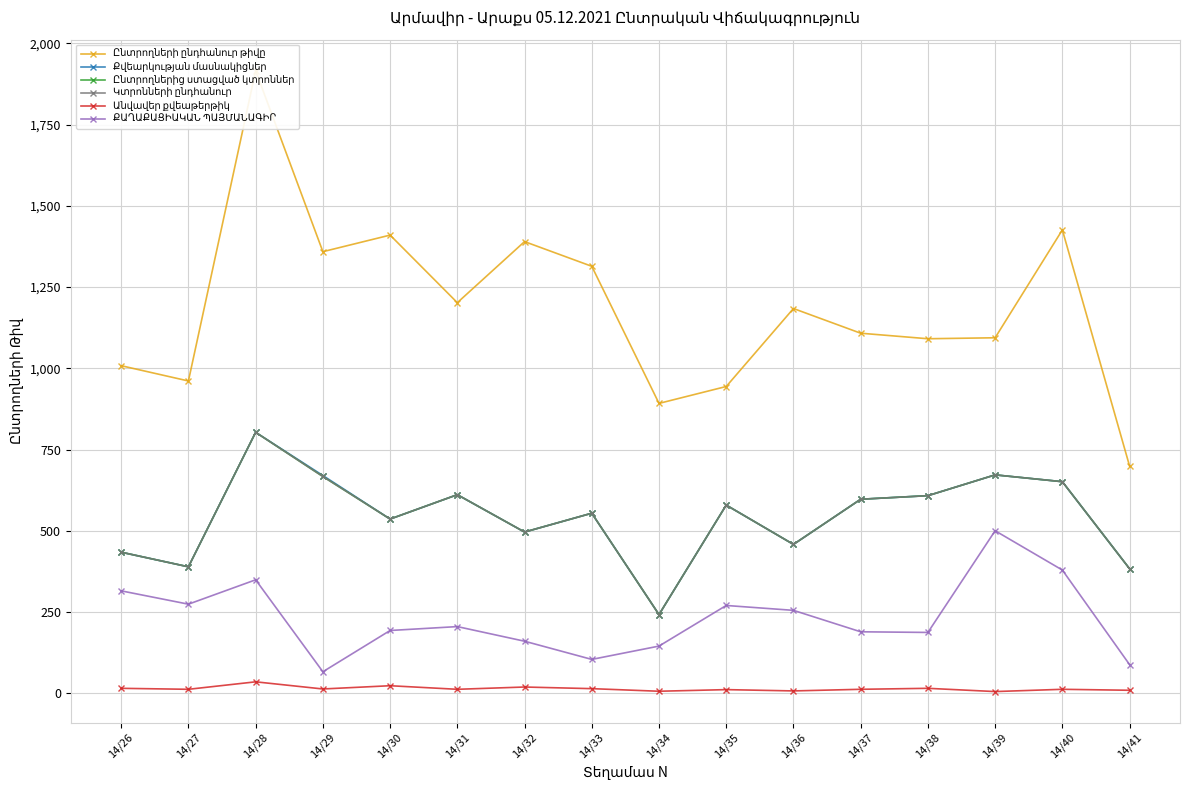

At which category does Քվեարկության մասնակիցներ reach its first local valley?

14/27